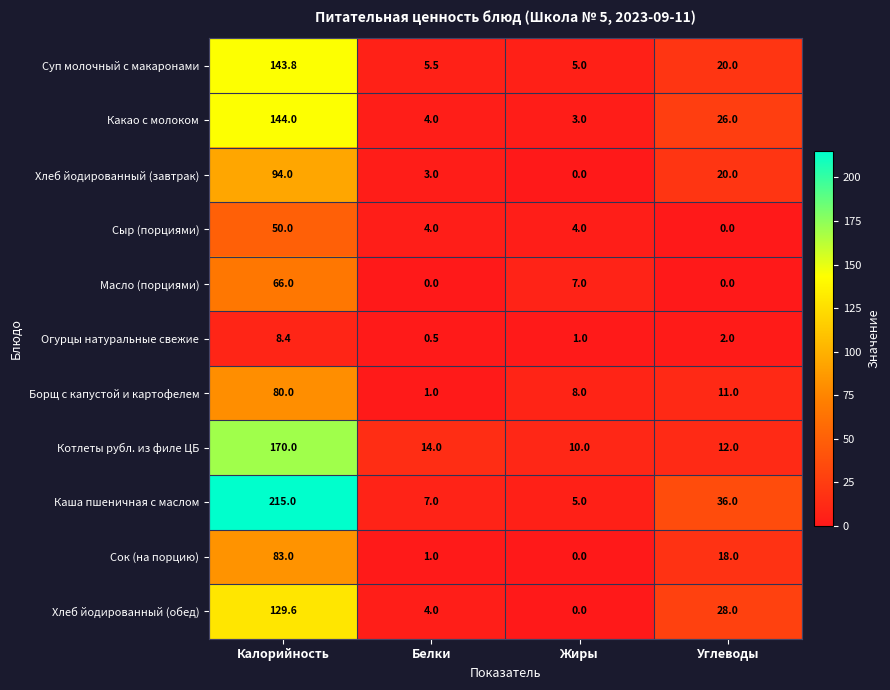

What is the spread (max minus min) of values at Белки?

14.0